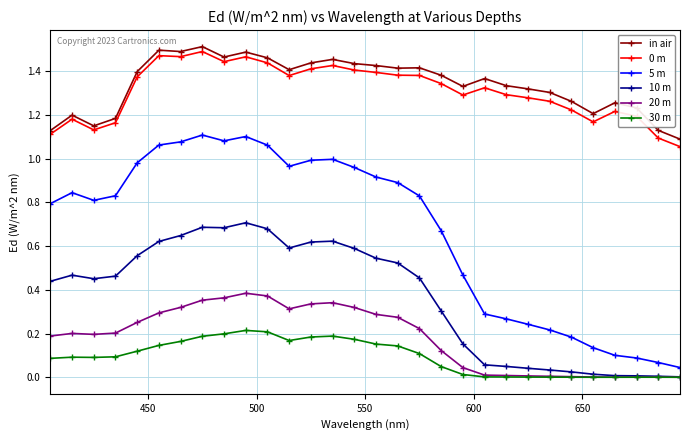

Which series has the widest spread of values?

5 m